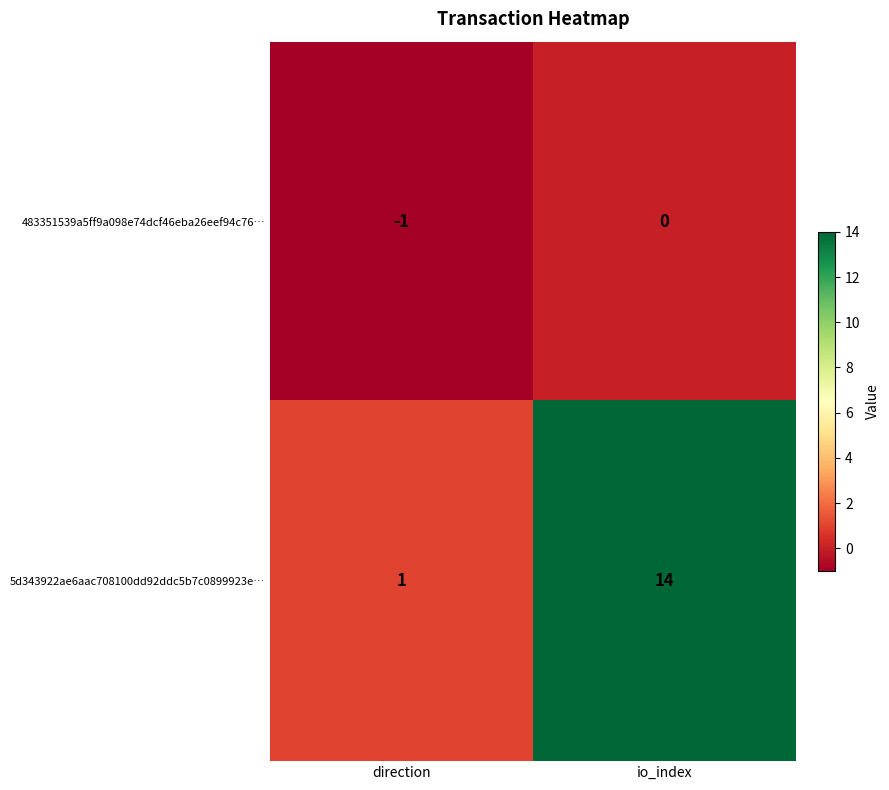

How many series are shown in this chart?

2